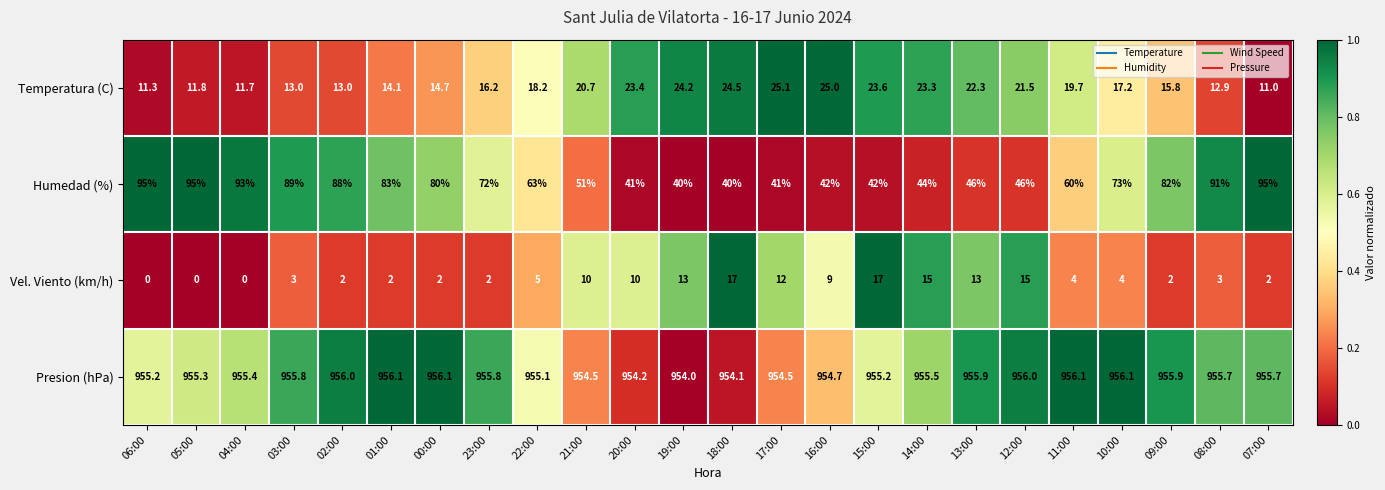

Is the value of Vel. Viento (km/h) at 06:00 greater than the value of Temperatura (C) at 20:00?

No